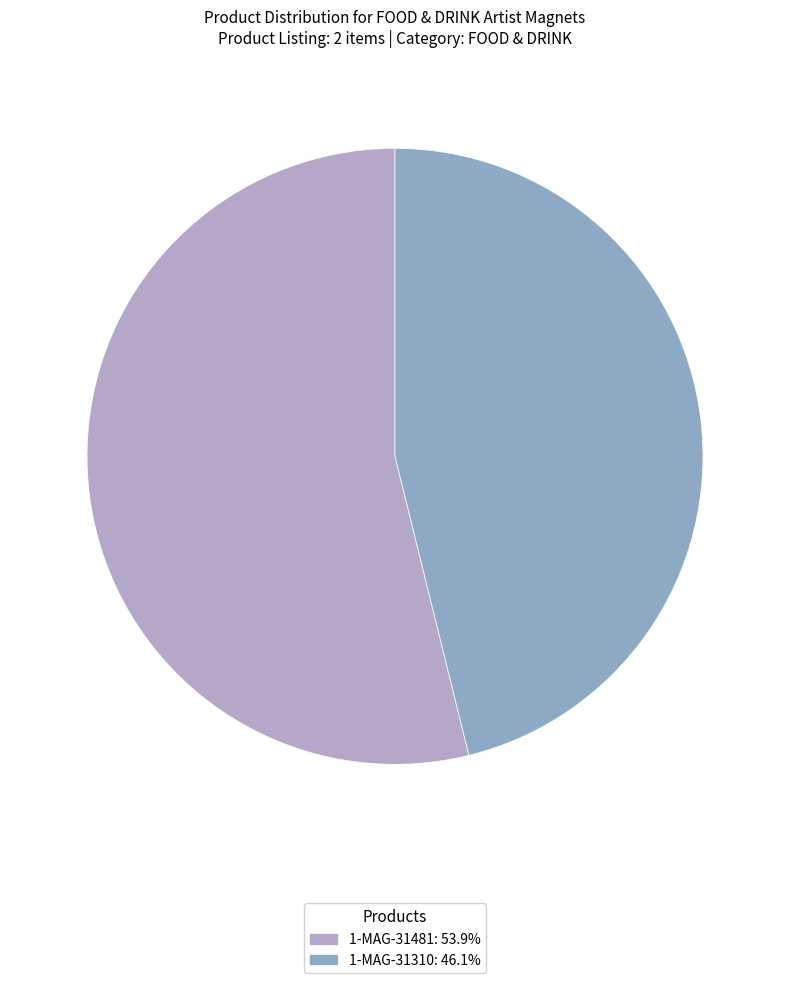

Which slice is the largest?

1-MAG-31481